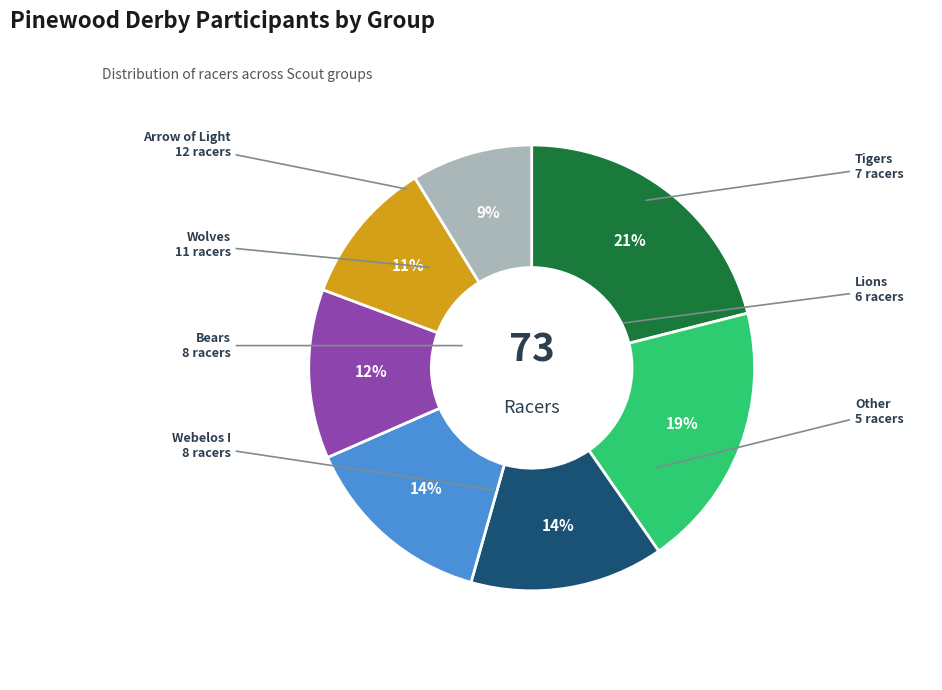

How many slices are in this pie chart?

7